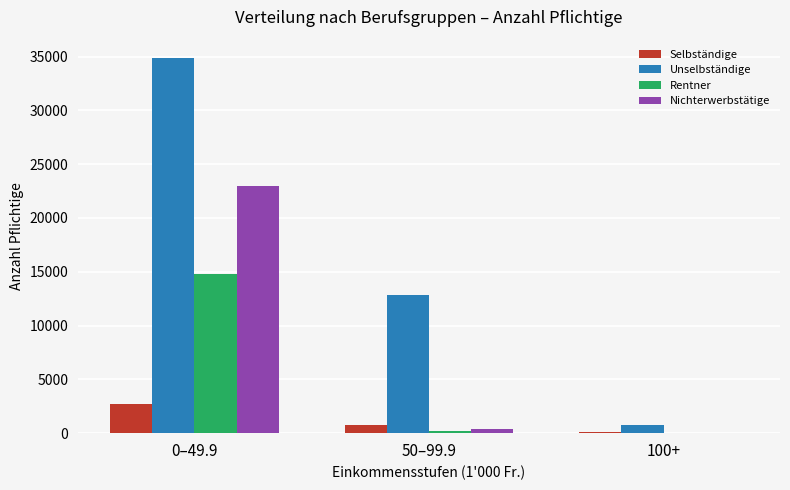

What is the sum of all Unselbständige values?

48404